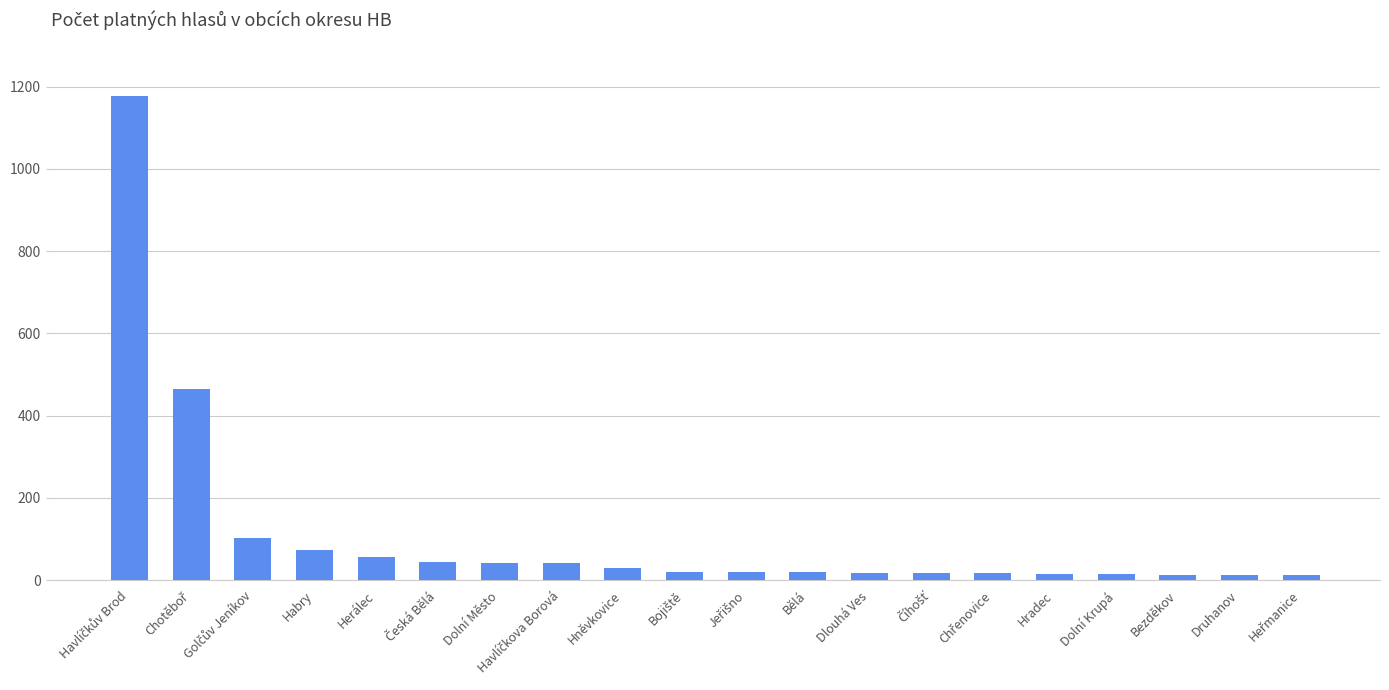

What is the maximum value shown in the chart?

1176